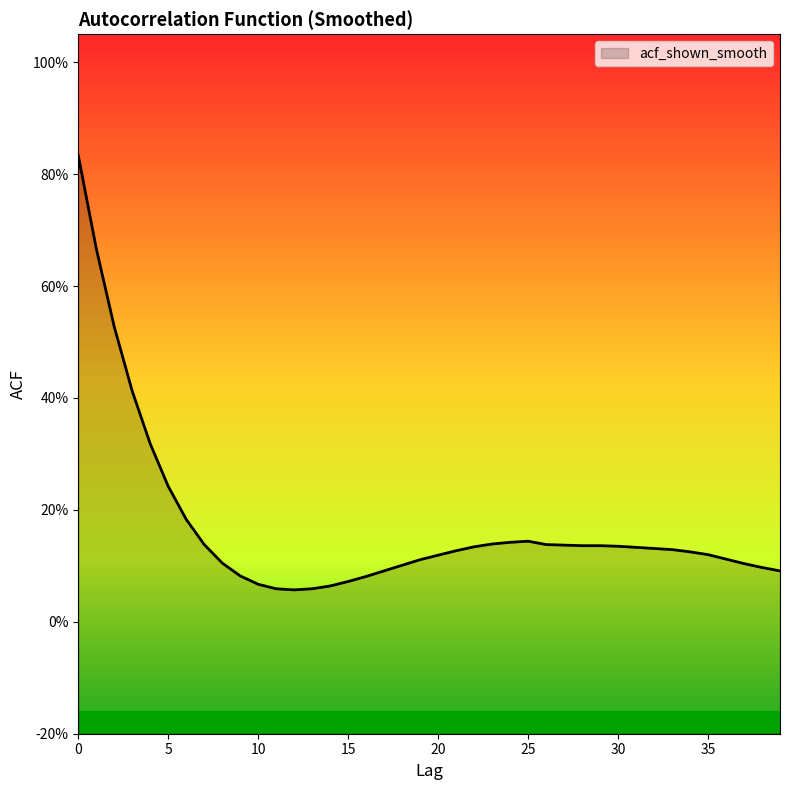

Does the chart display data point markers on the line(s)?

No